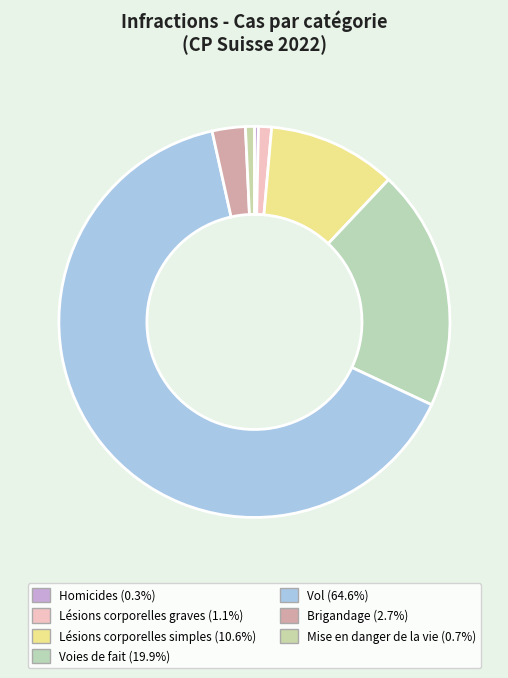

Count the number of slices in the pie.

7